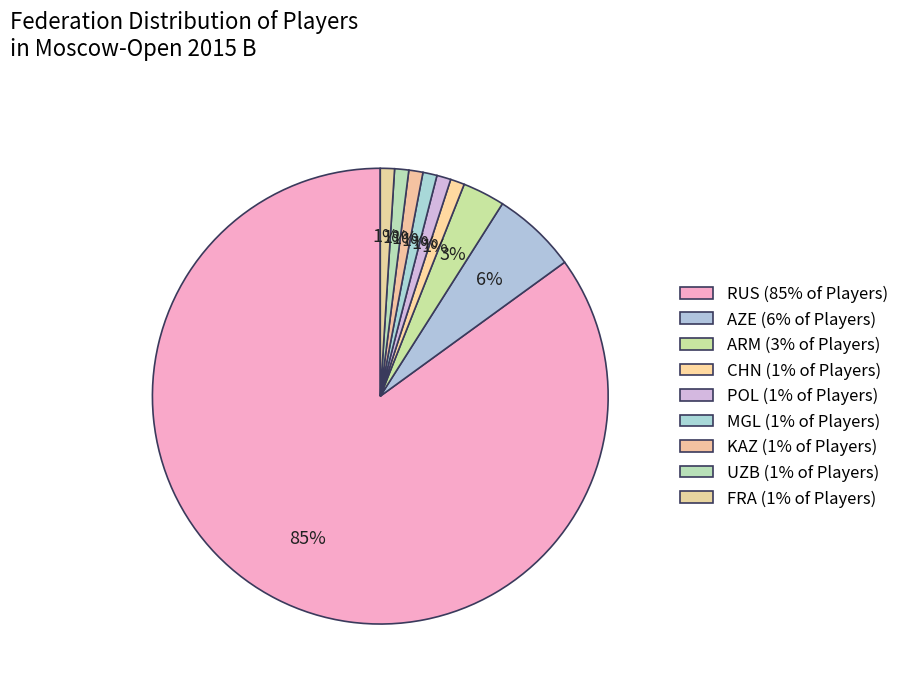

To the nearest percent, what is the difference between the largest and smallest slice percentages?

84%